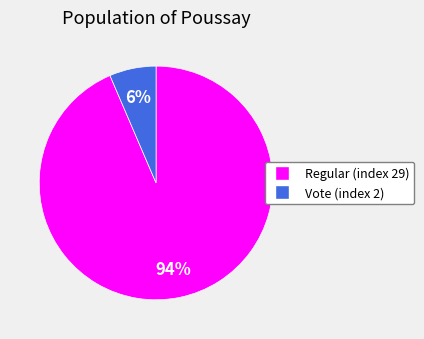

What percentage is the Regular (index 29) slice, to the nearest percent?

94%